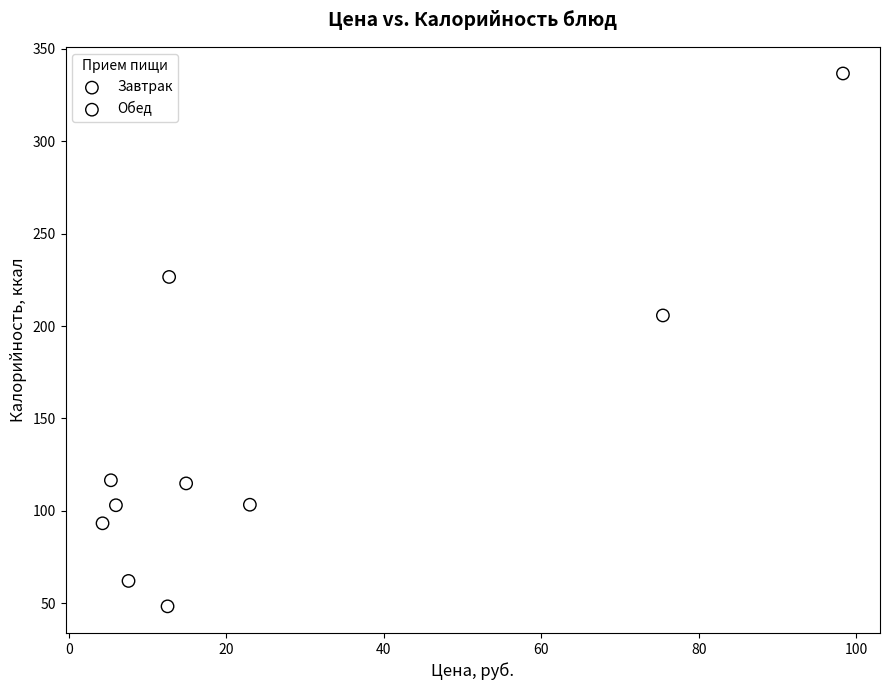

Which series contains the lowest Y value?

Обед